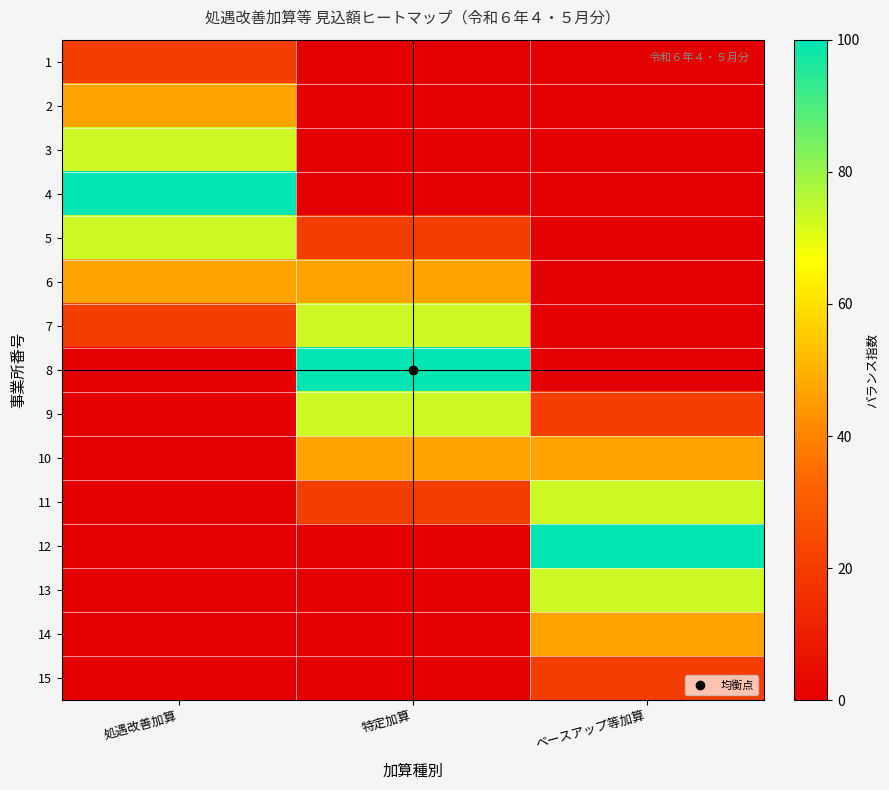

Which category has the lowest value across all series?

特定加算